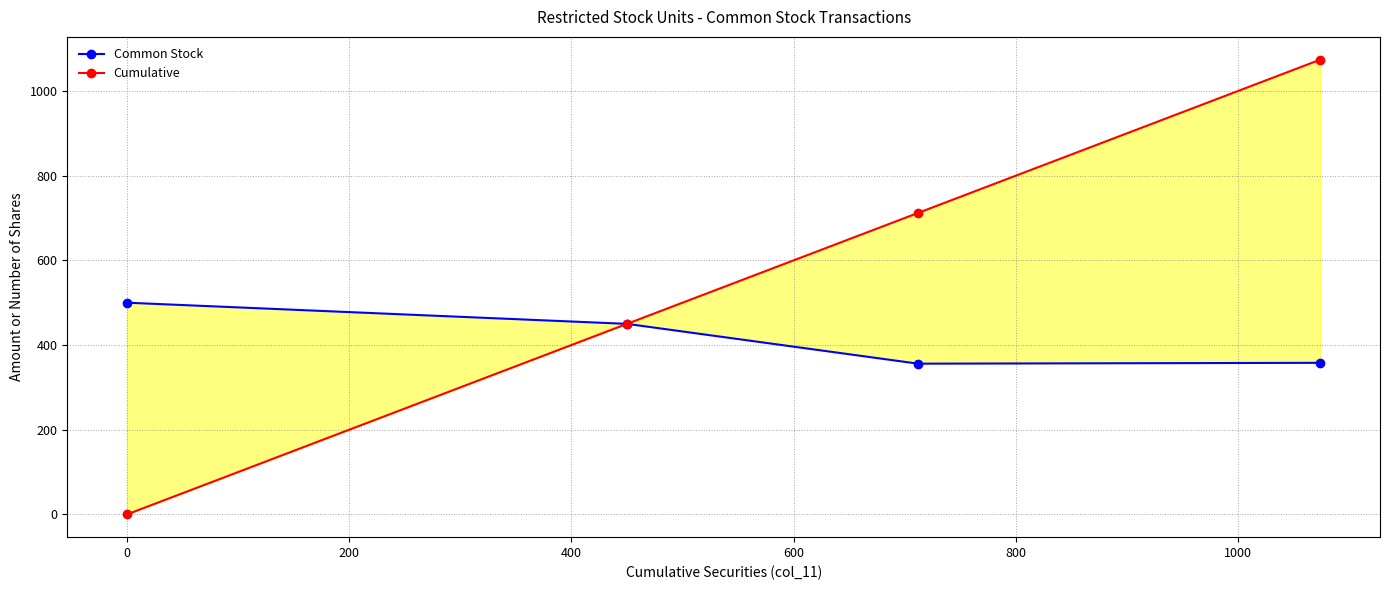

What is the difference between the Common Stock values at 400 and 200?

2